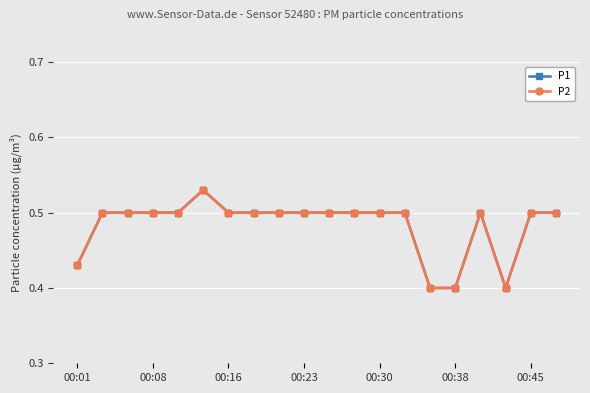

Where is the first local minimum for P2?

17